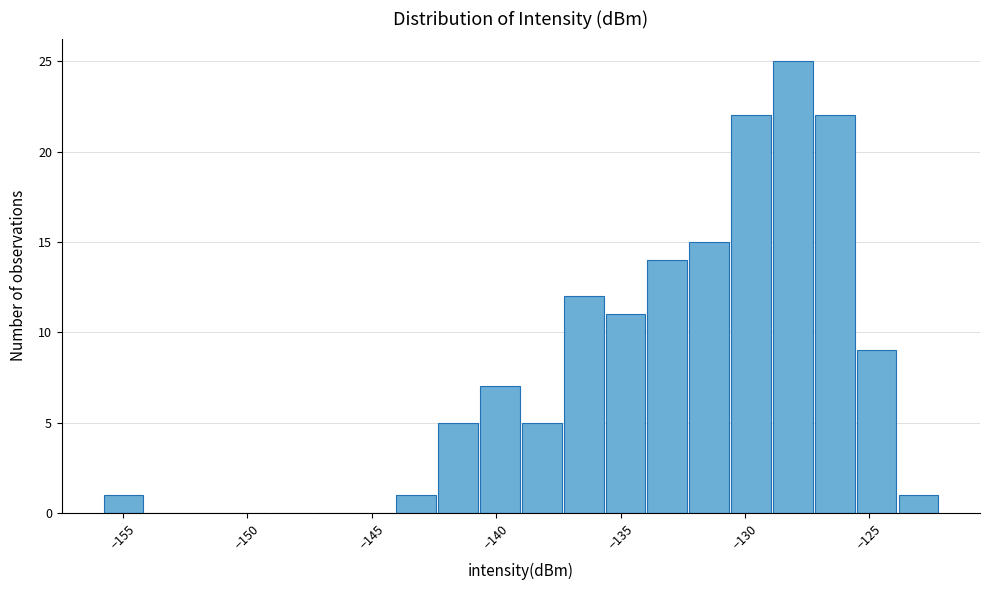

Around what value on the x-axis is the tallest bar? Give the approximate position of its centre, as read against the axis.

-128.0